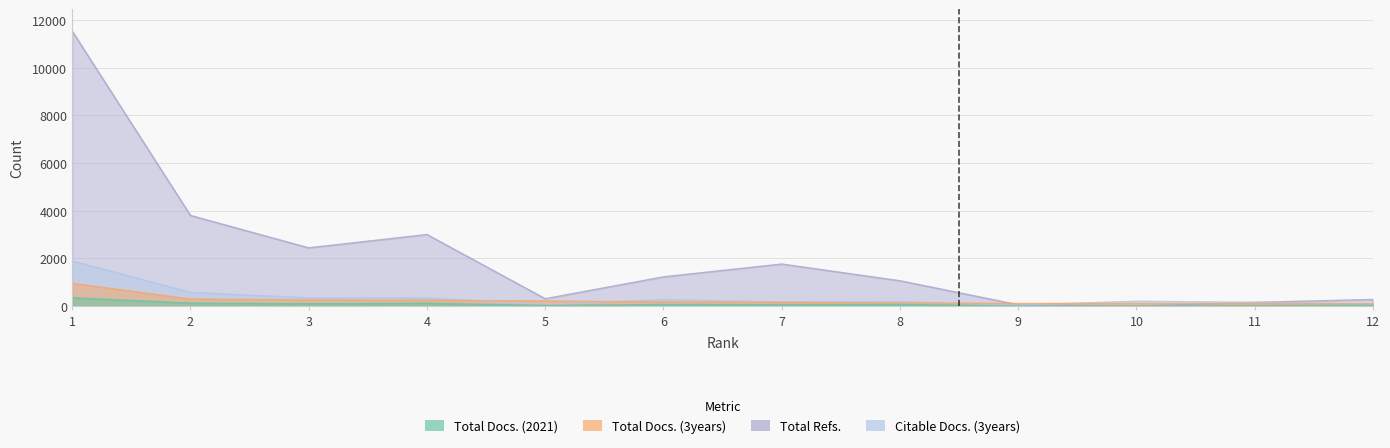

How many intersections are there between Citable Docs. (3years) and Total Refs.?

2